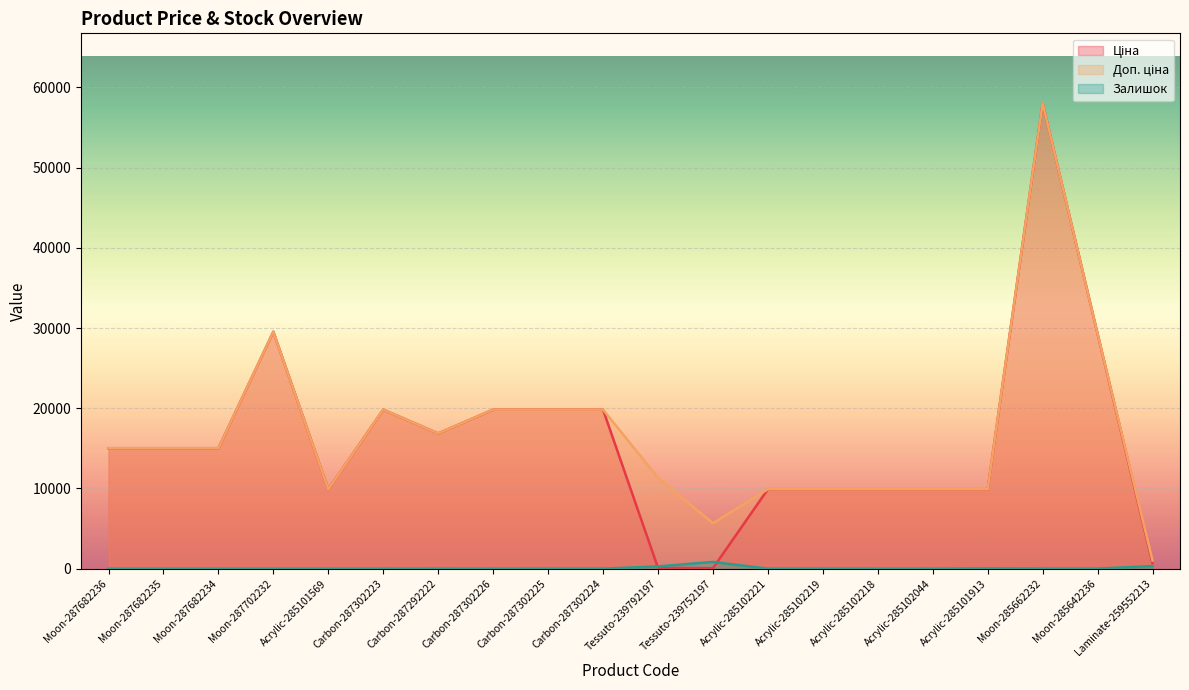

What is the difference between the maximum and minimum values in the Залишок series?

845.0